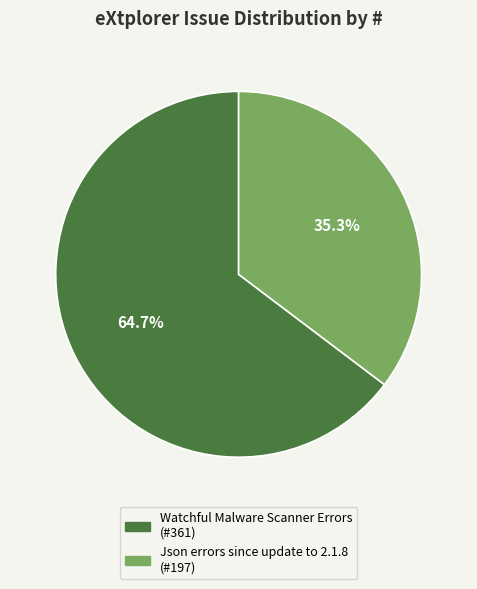

What is the largest slice in the pie chart?

Watchful Malware Scanner Errors